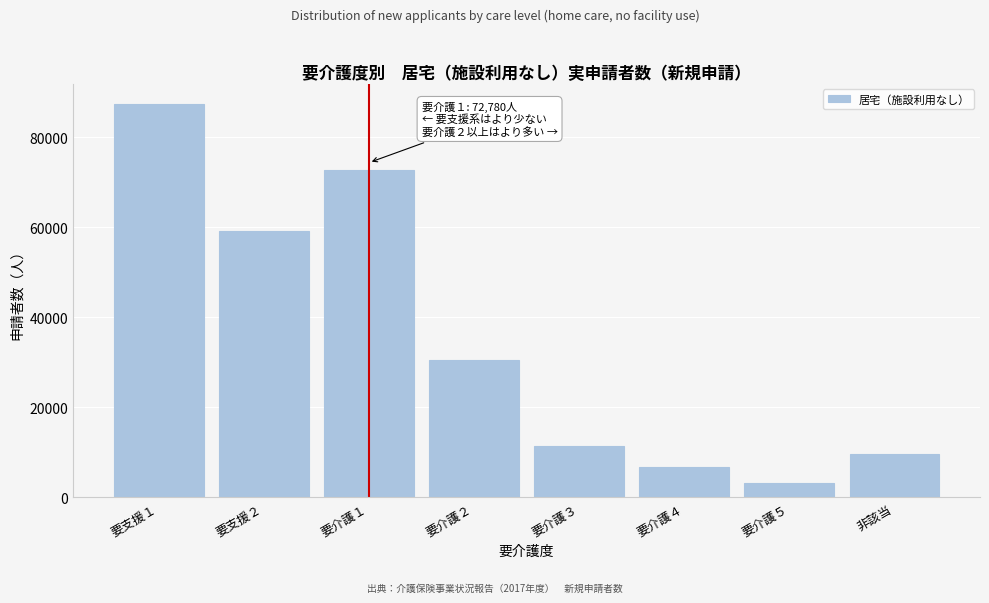

Reading left to right, extract all data points from this chart.

要支援１=87530	要支援２=59240	要介護１=72780	要介護２=30430	要介護３=11430	要介護４=6640	要介護５=3200	非該当=9530